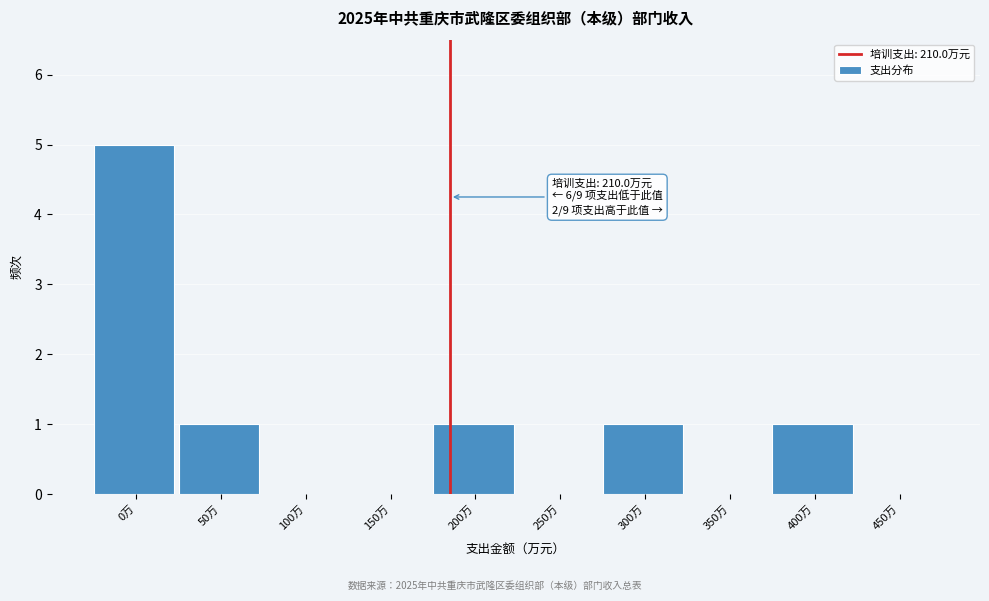

Reading left to right, list all the values displayed in this chart.

0万=5	50万=1	100万=0	150万=0	200万=1	250万=0	300万=1	350万=0	400万=1	450万=0